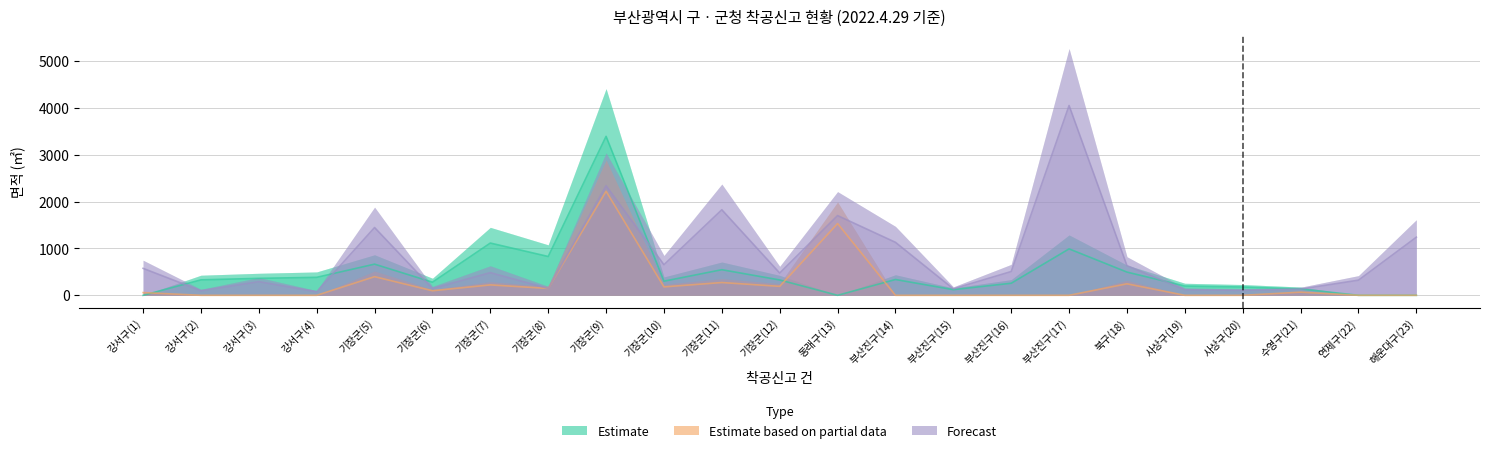

How many interior local peaks does the 건축면적(Estimate based on partial data) series have?

7